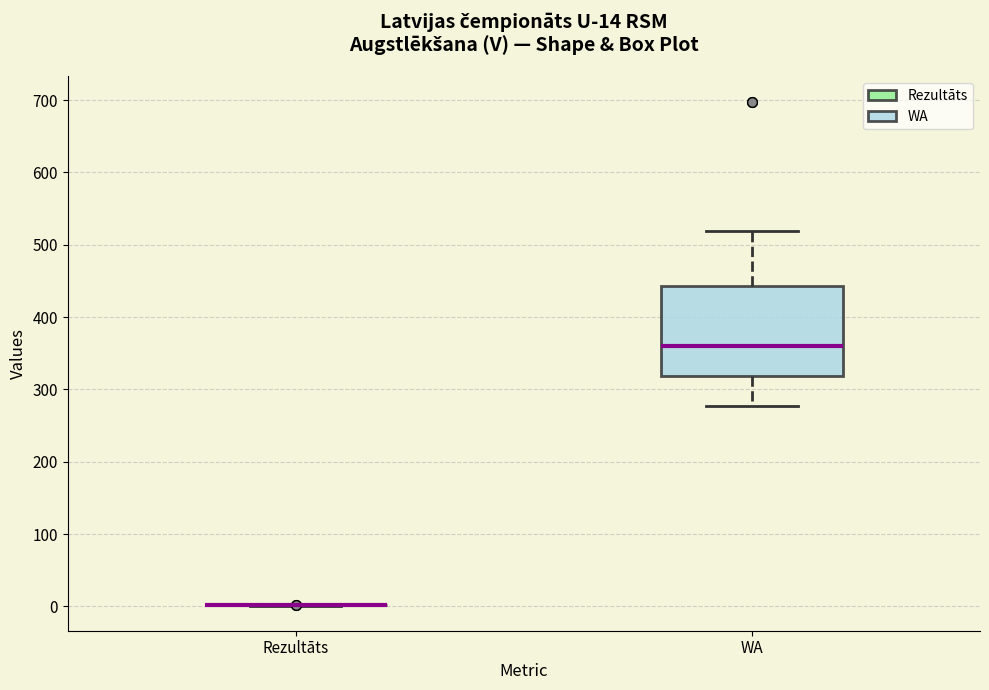

Which box is the tallest, from its lower edge to its upper edge?

WA